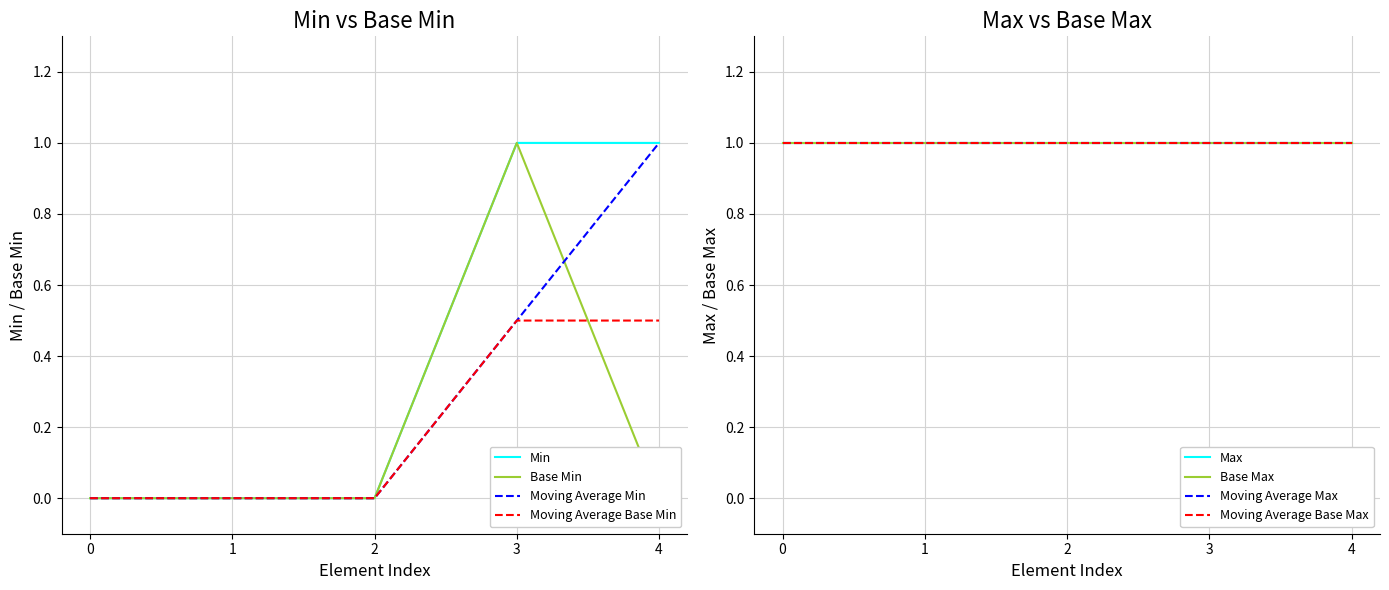

What is the difference between the maximum and minimum values in the Min series?

1.0